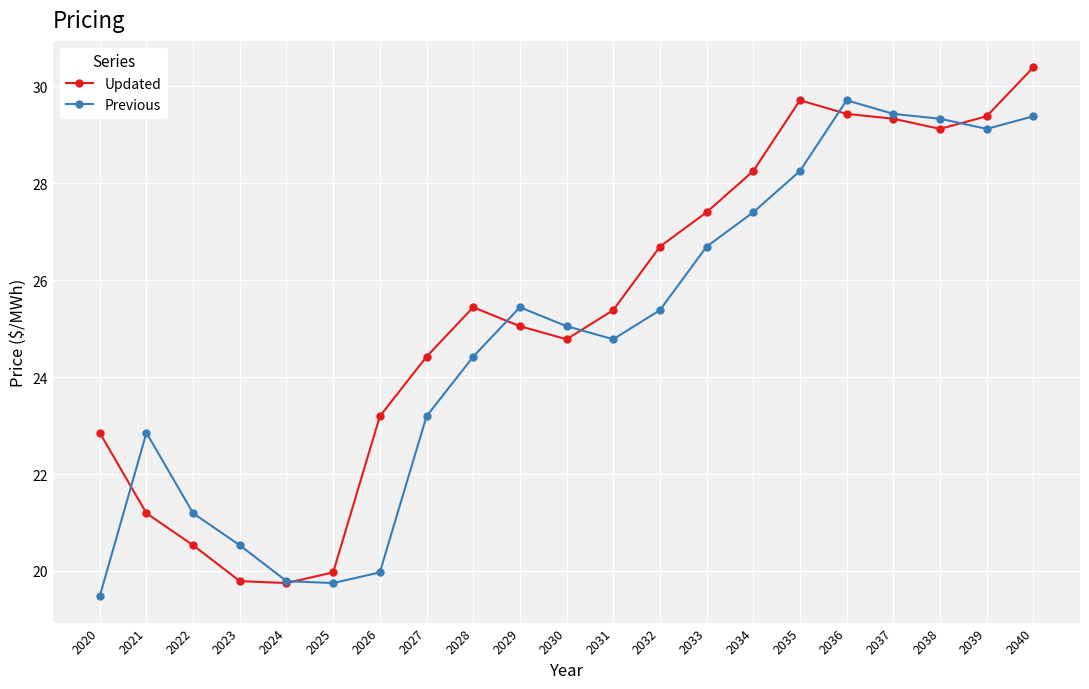

The Updated series shows 26.7 at 2032. True or false?

True